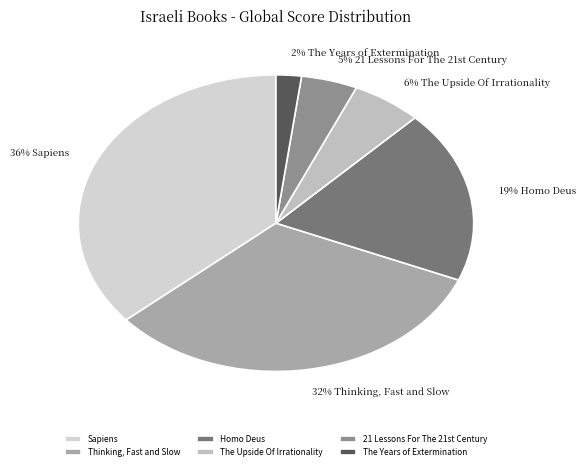

To the nearest percent, what is the difference between the largest and smallest slice percentages?

34%